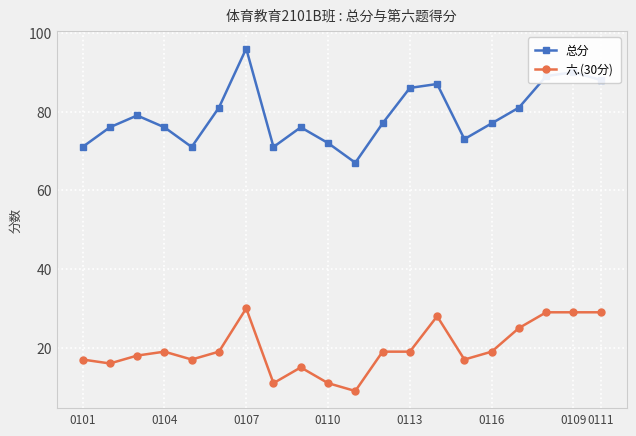

True or false: 六.(30分) and 总分 cross at least once.

False